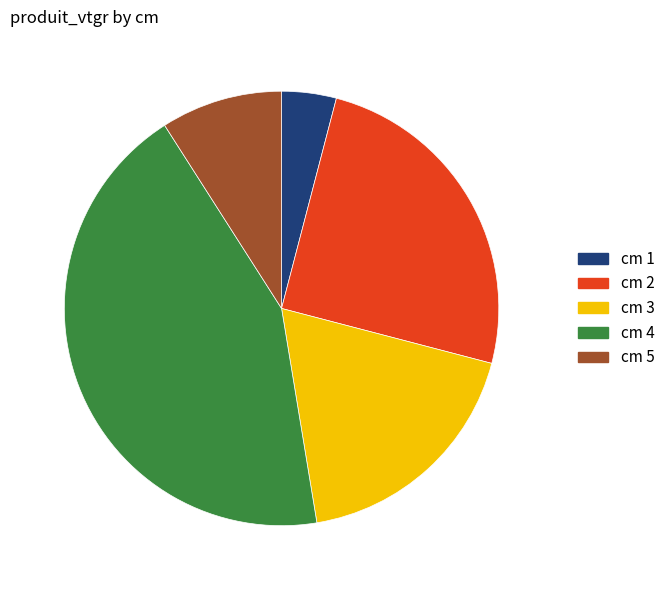

Count the number of slices in the pie.

5